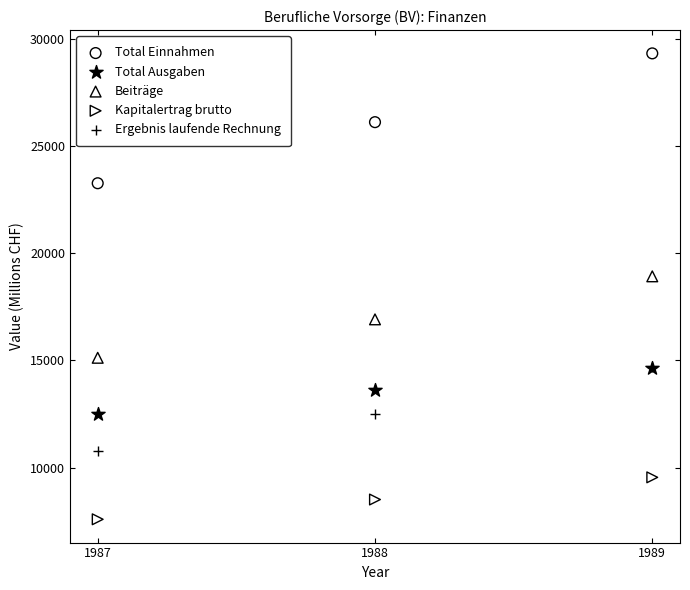

What are all the series names shown in the legend?

Total Einnahmen, Total Ausgaben, Beiträge, Kapitalertrag brutto, Ergebnis laufende Rechnung